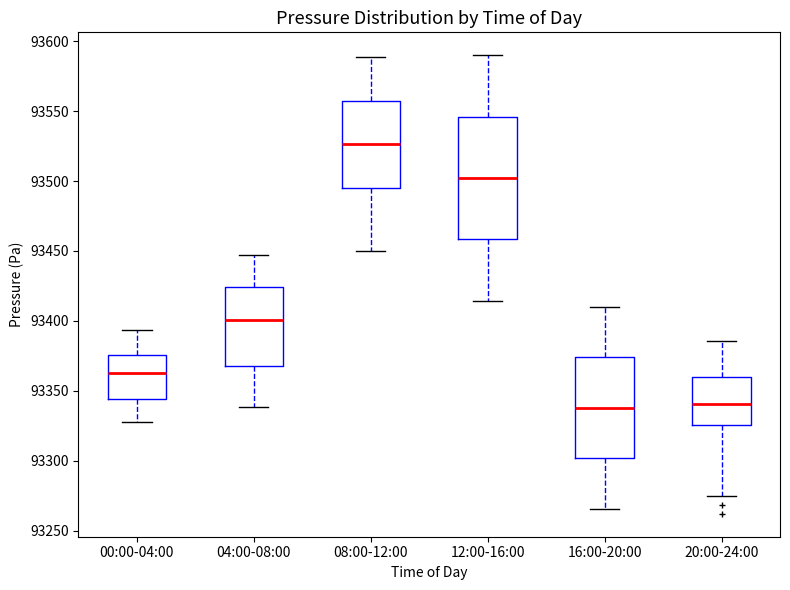

Which box is the tallest, from its lower edge to its upper edge?

12:00-16:00